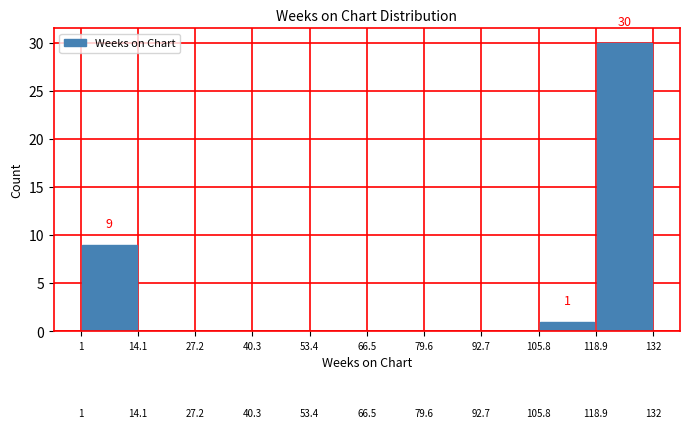

What is the label of the 7th bar from the right?

40.3